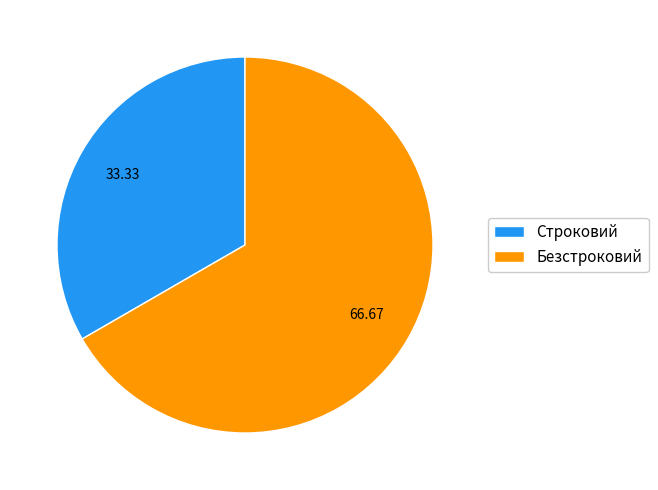

Which has a higher value, Безстроковий or Строковий?

Безстроковий